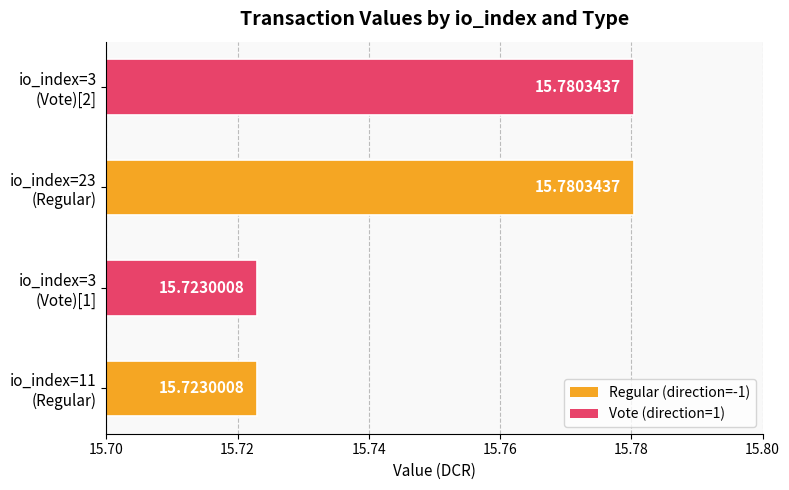

What is the difference between the maximum and minimum values?

0.1